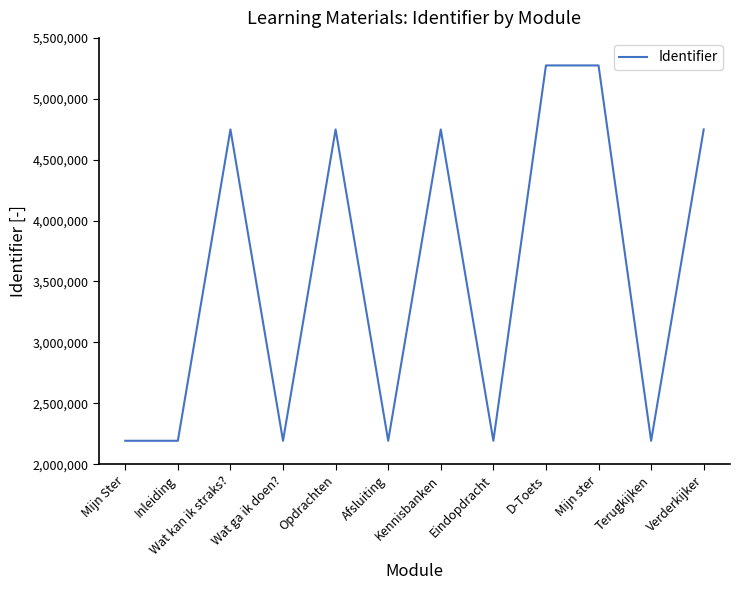

What value does the data have at Eindopdracht?

2192477